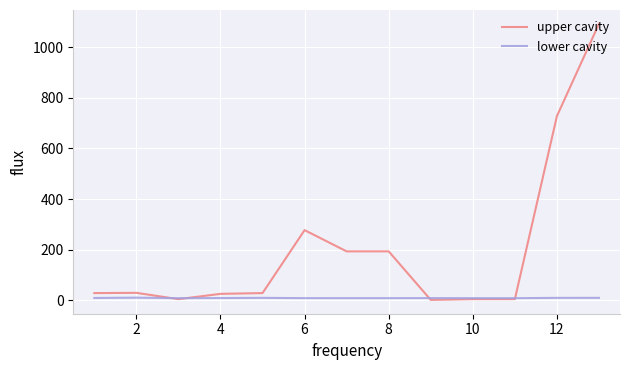

List the series in order of their overall mean, lowest first.

lower cavity, upper cavity